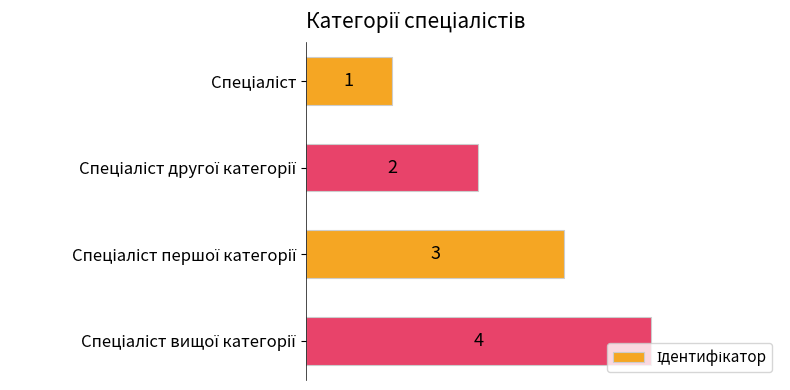

How many values are between 2 and 4?

3